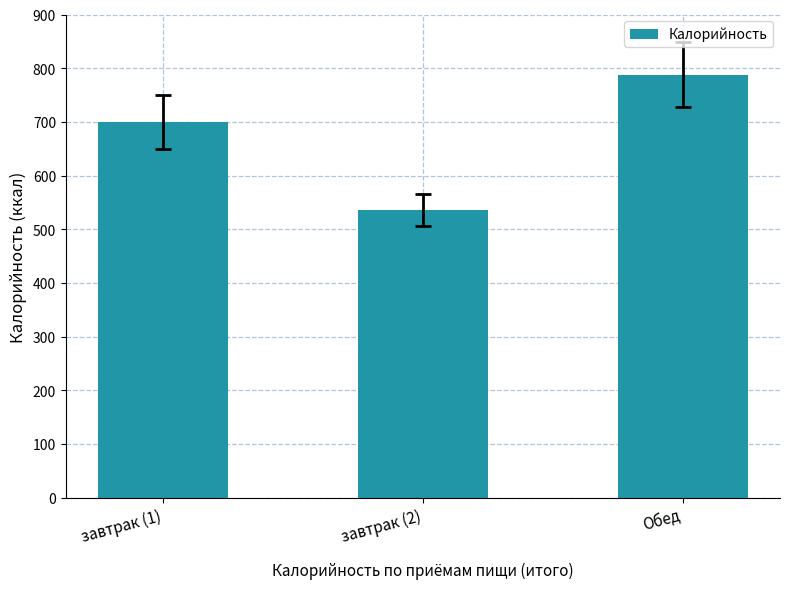

List the labels in order of value, smallest first.

завтрак (2), завтрак (1), Обед